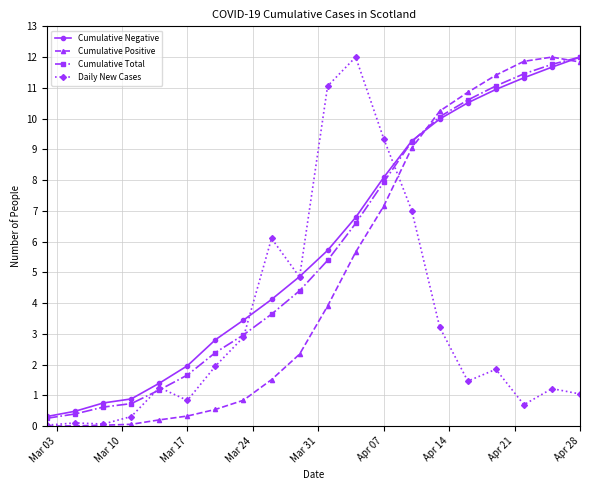

After their last crossing, which series has the higher values: Cumulative Negative or Daily New Cases?

Cumulative Negative